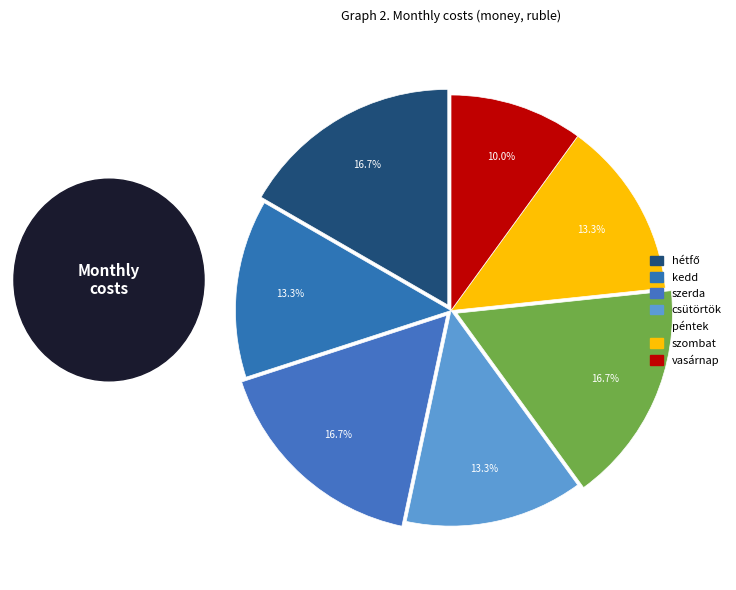

Count the number of slices in the pie.

7